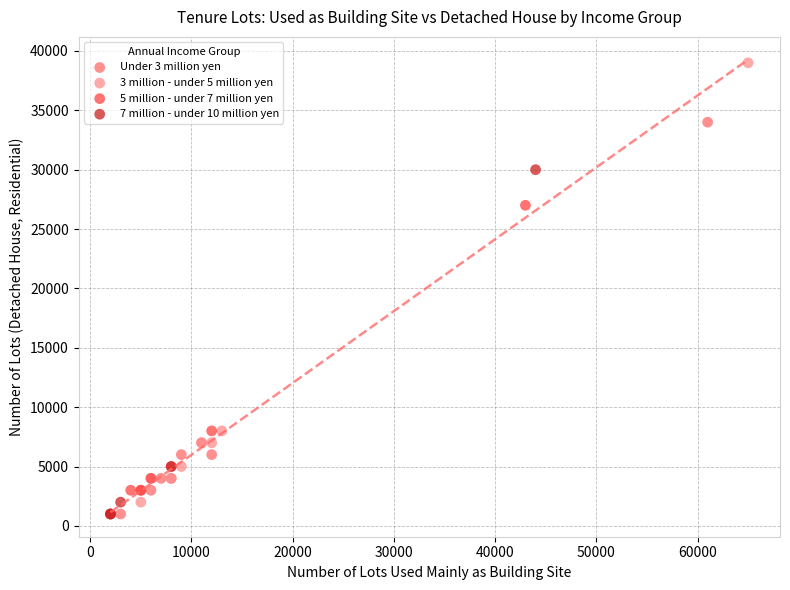

Which series reaches the maximum Y coordinate?

3 million - under 5 million yen